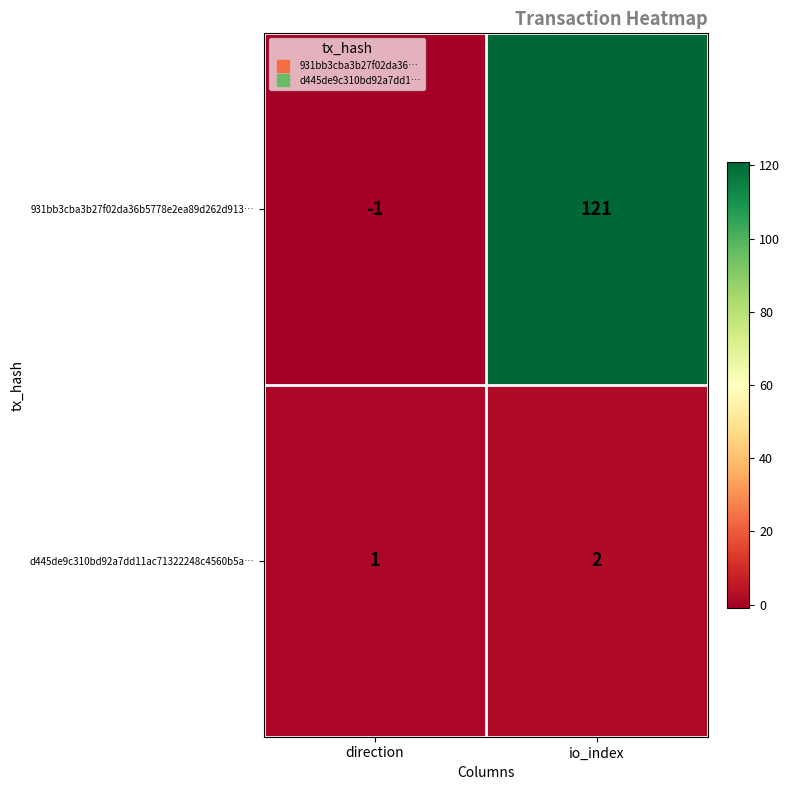

At which label does d445de9c310bd92a7dd11ac71322248c4560b5a… reach its minimum?

direction